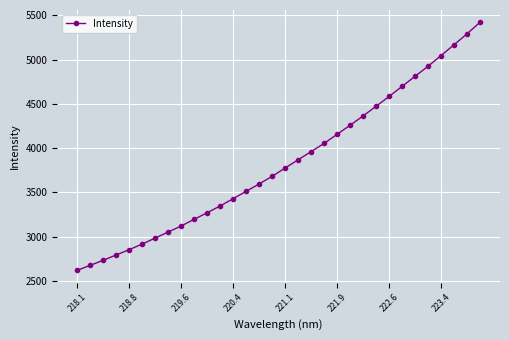

True or false: the data has more than 2 interior local peaks.

False